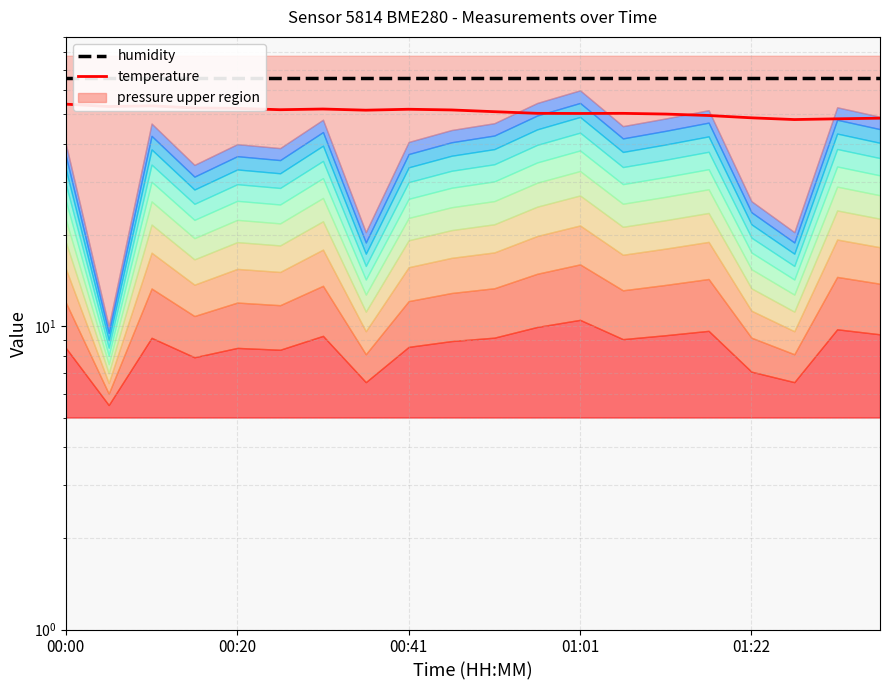

Is it true that temperature equals 50.1 at 14?

True